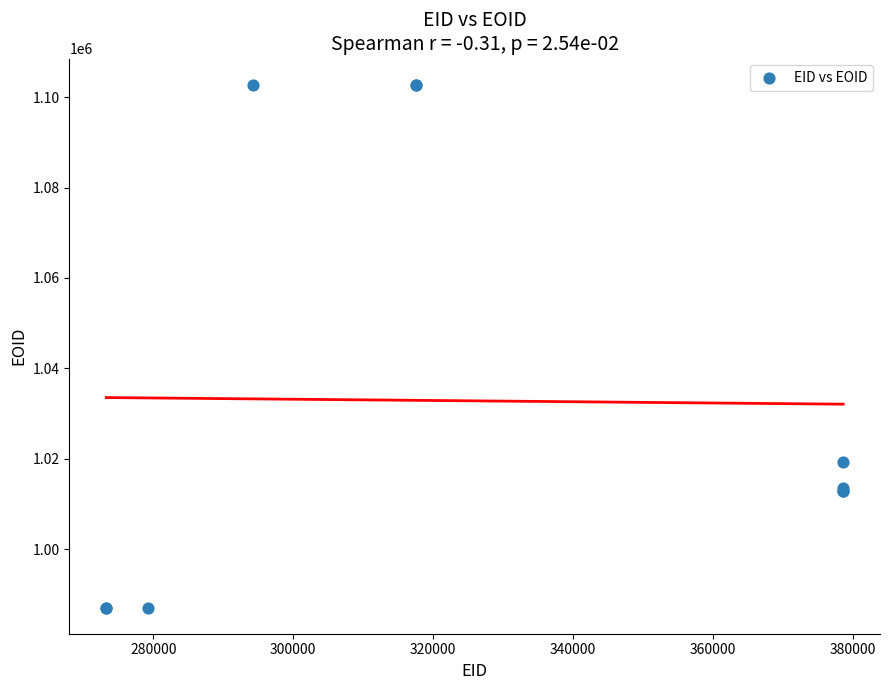

What Y value in the scatter plot is closest to 1044917?

1019264